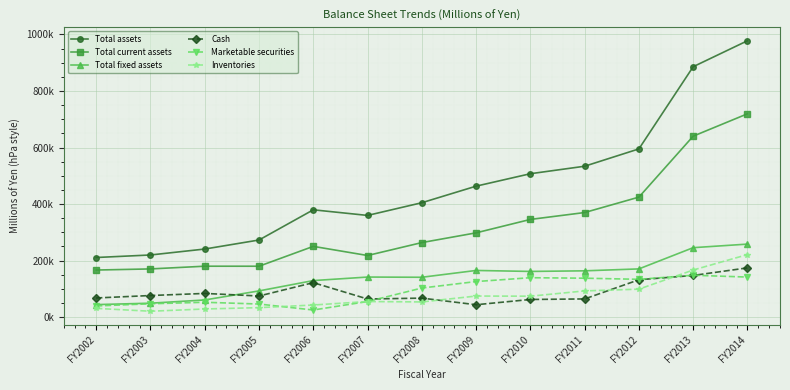

What is the difference between the maximum and minimum values in the Total fixed assets series?

214011